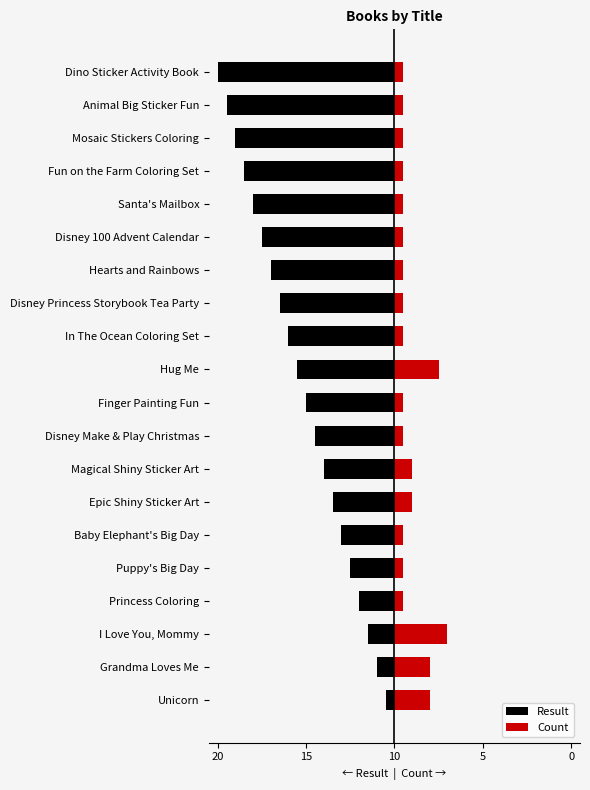

True or false: Result has a value of -16 at Disney Make & Play Christmas.

False